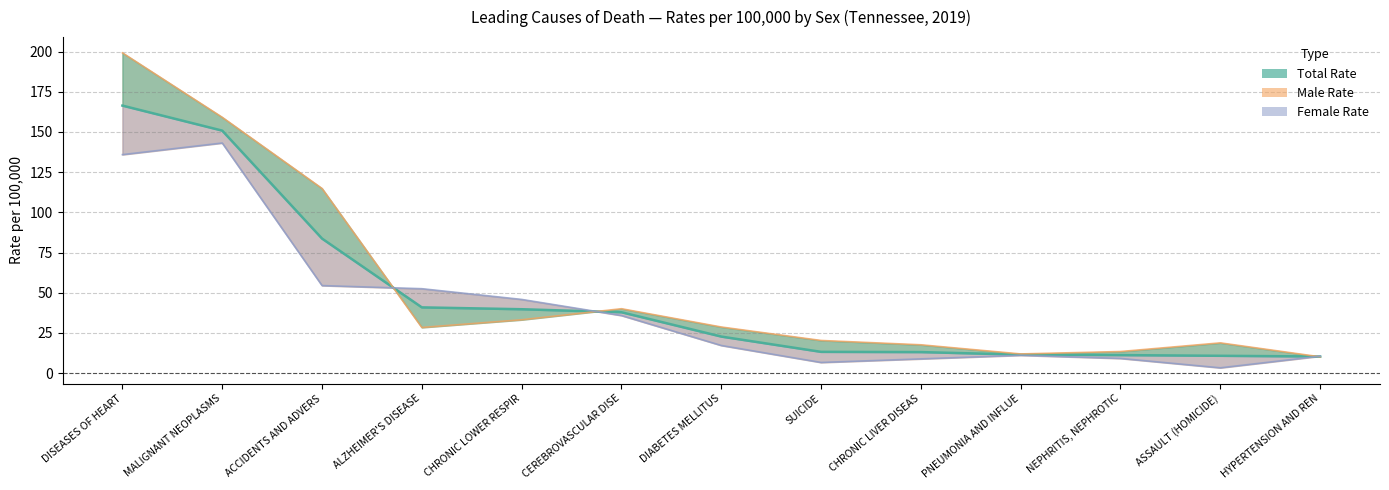

At which category is the sum across all series the highest?

DISEASES OF HEART